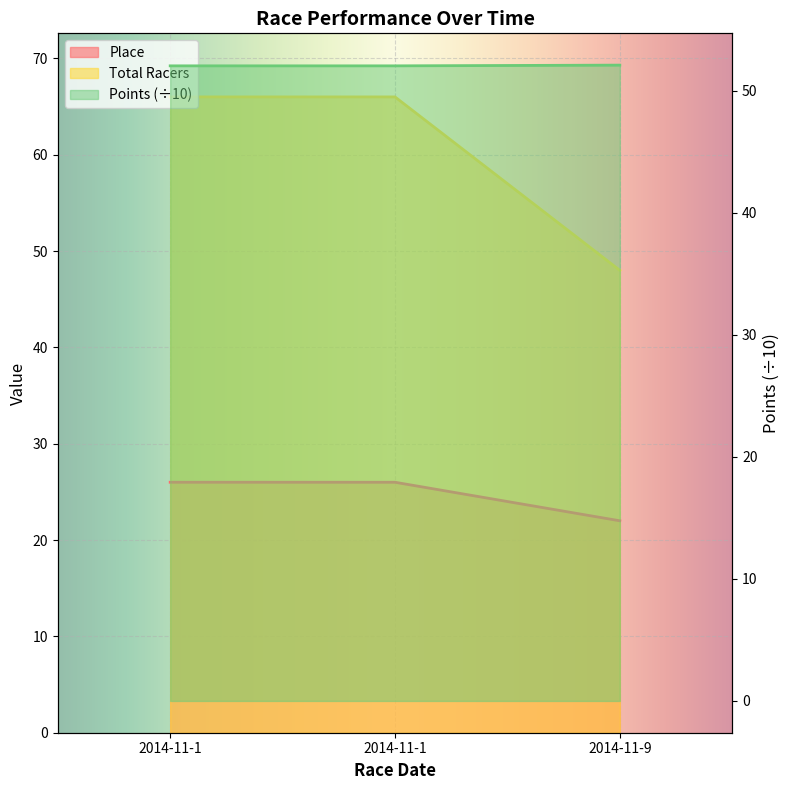

What are all the series names shown in the legend?

Place, Total Racers, Points